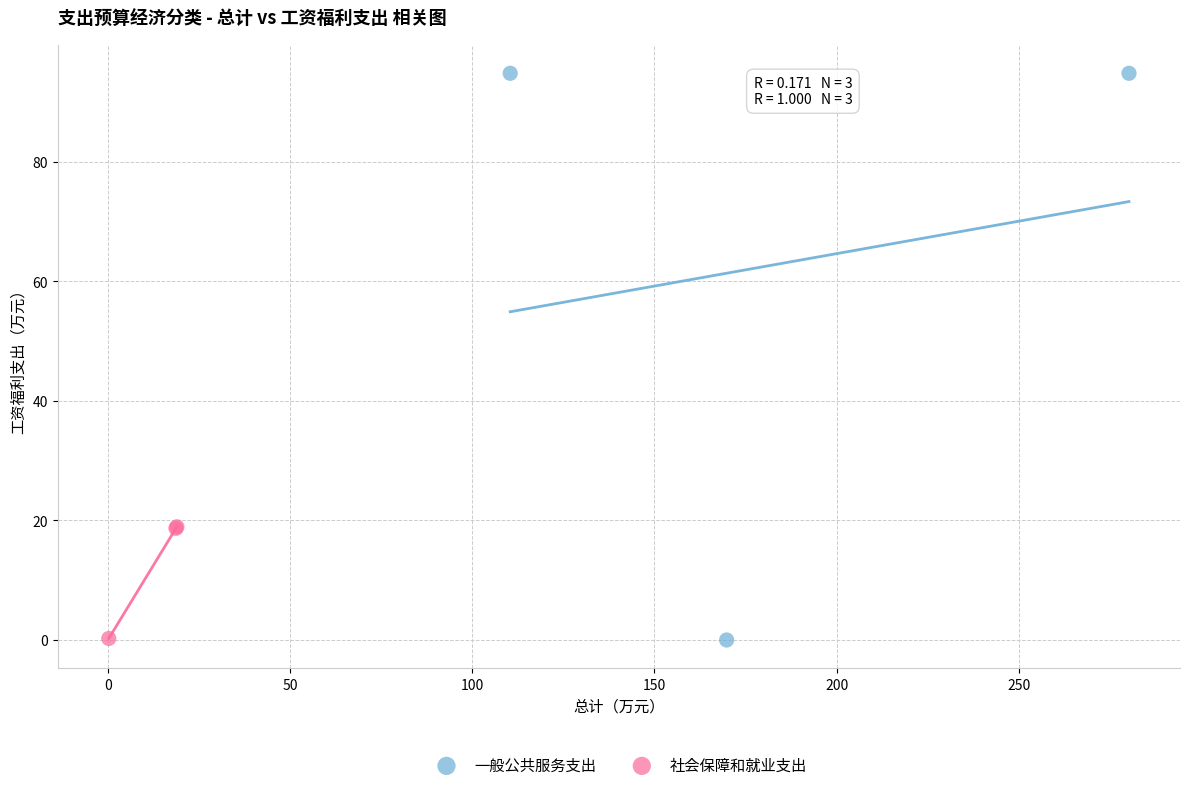

Which series reaches the maximum Y coordinate?

一般公共服务支出